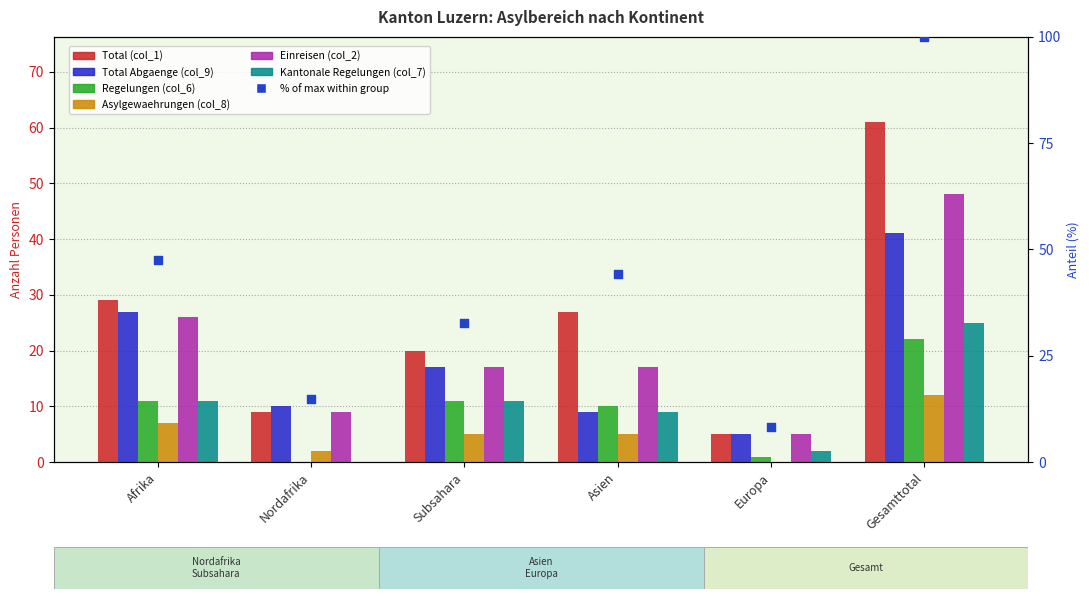

Which series reaches the minimum Y coordinate?

Regelungen (col_6)